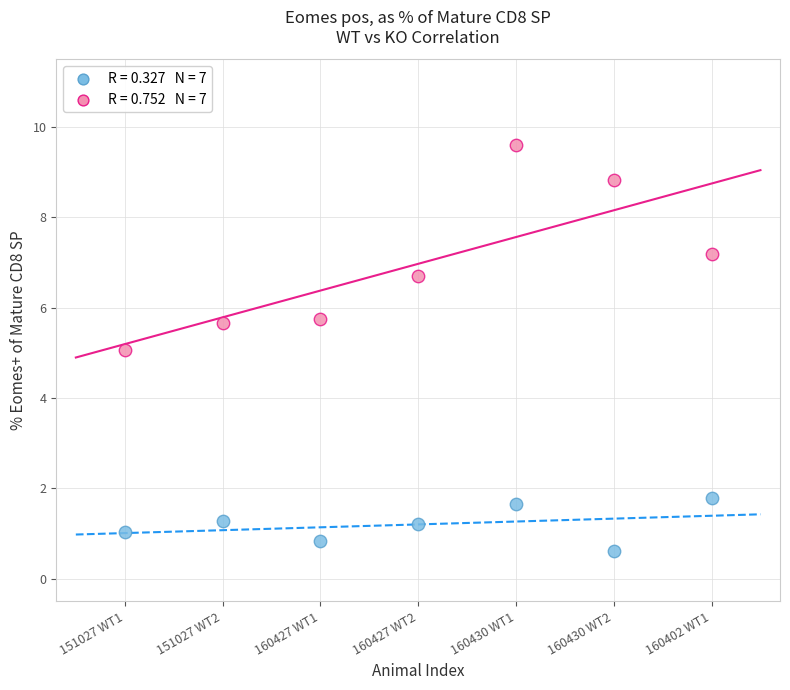

Across all data points, what is the range of Y values (max minus min)?

9.0